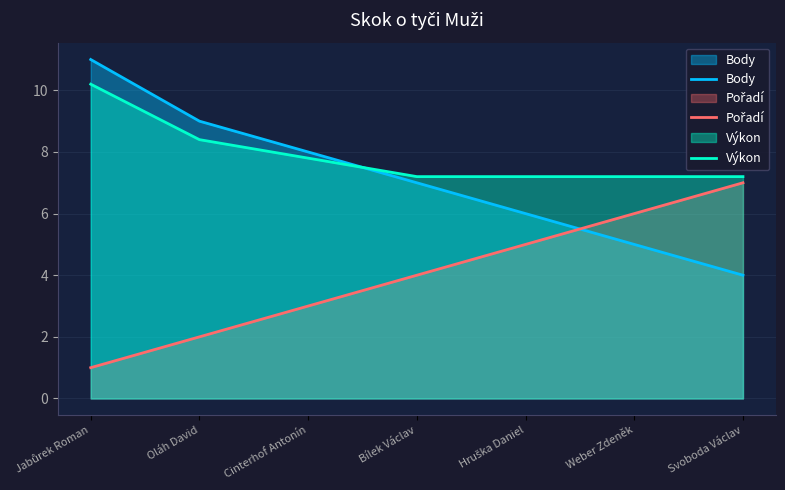

After their last crossing, which series has the higher values: Pořadí or Body?

Pořadí